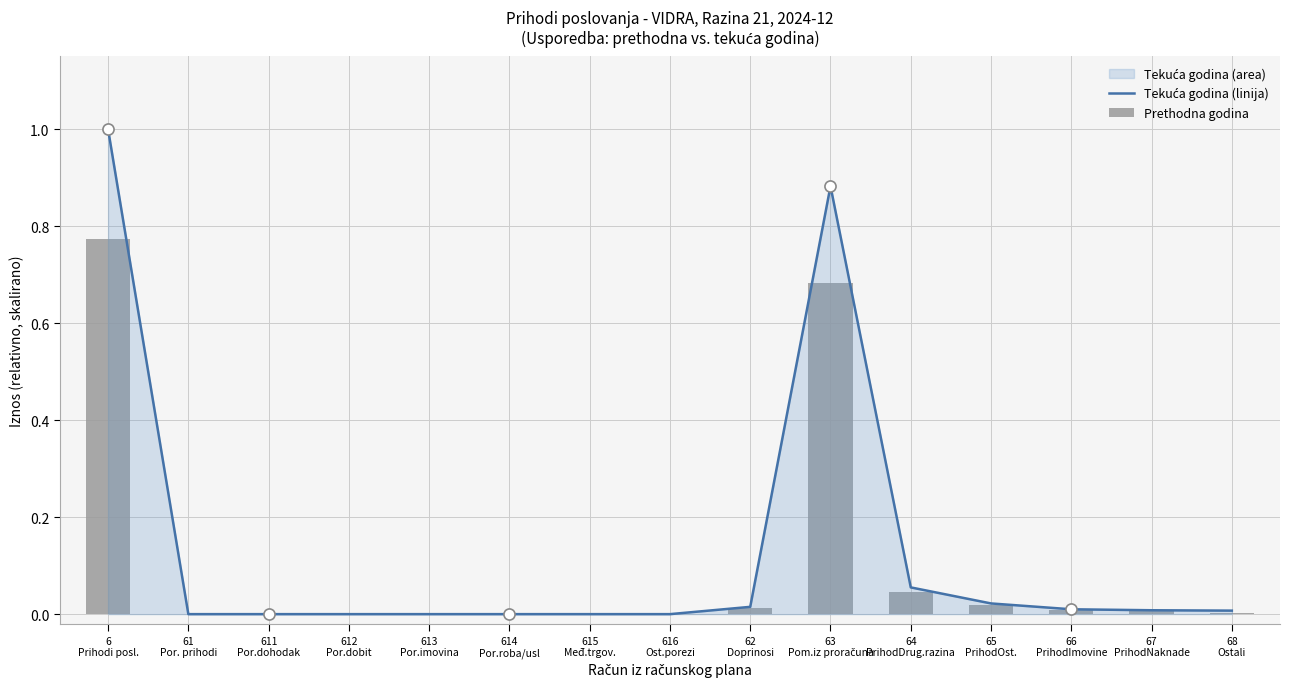

Rank the series by their maximum value, from highest to lowest.

Tekuća godina (linija), Prethodna godina